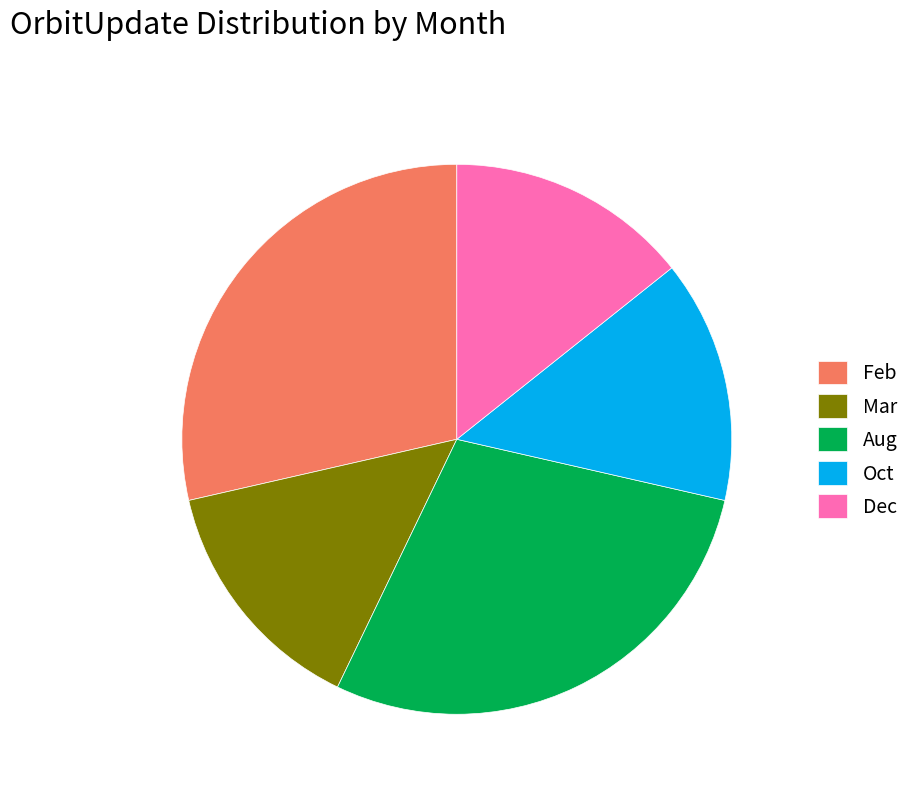

Which has a higher value, Oct or Aug?

Aug